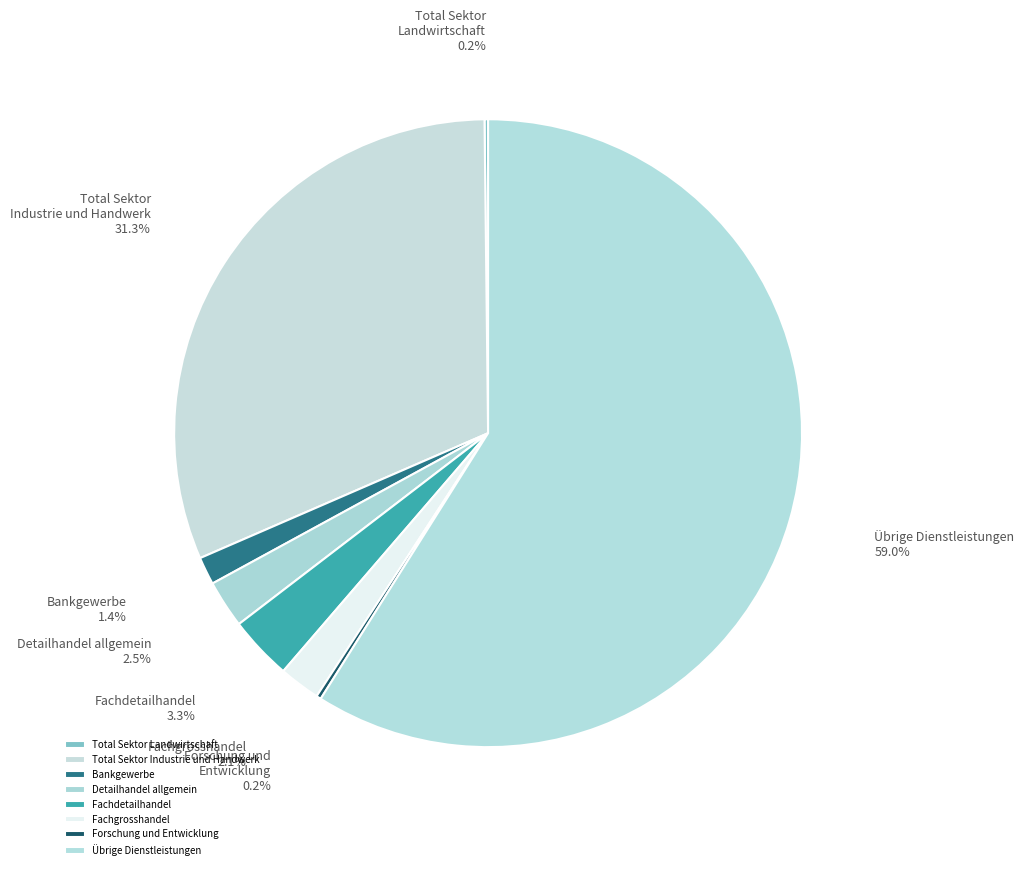

Which category has the biggest portion of the pie?

Übrige Dienstleistungen